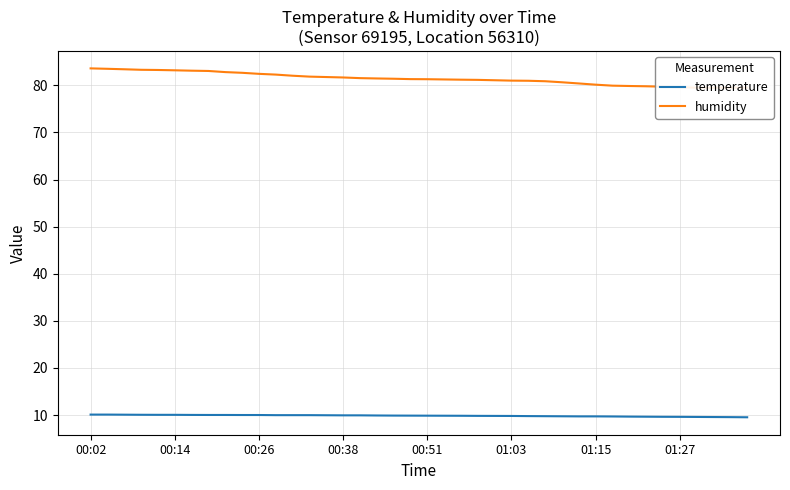

Where does the humidity series first go above 81?

00:02